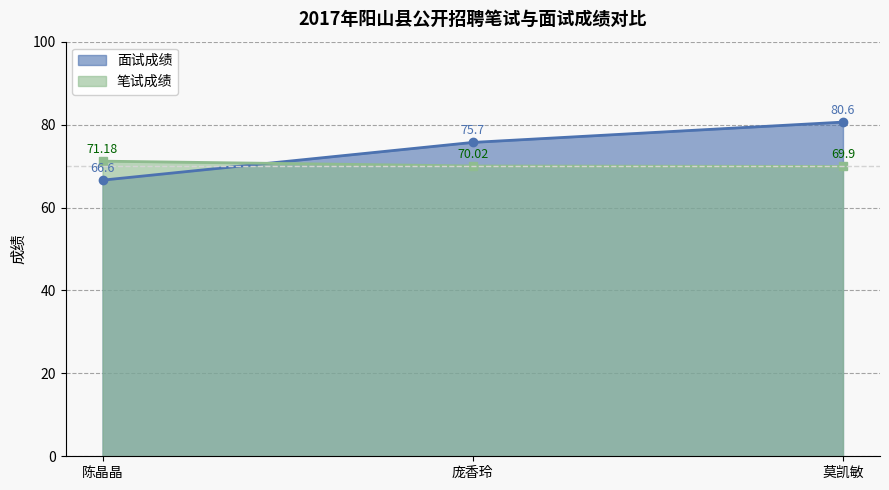

Is it true that 面试成绩 equals 137.5 at 莫凯敏?

False